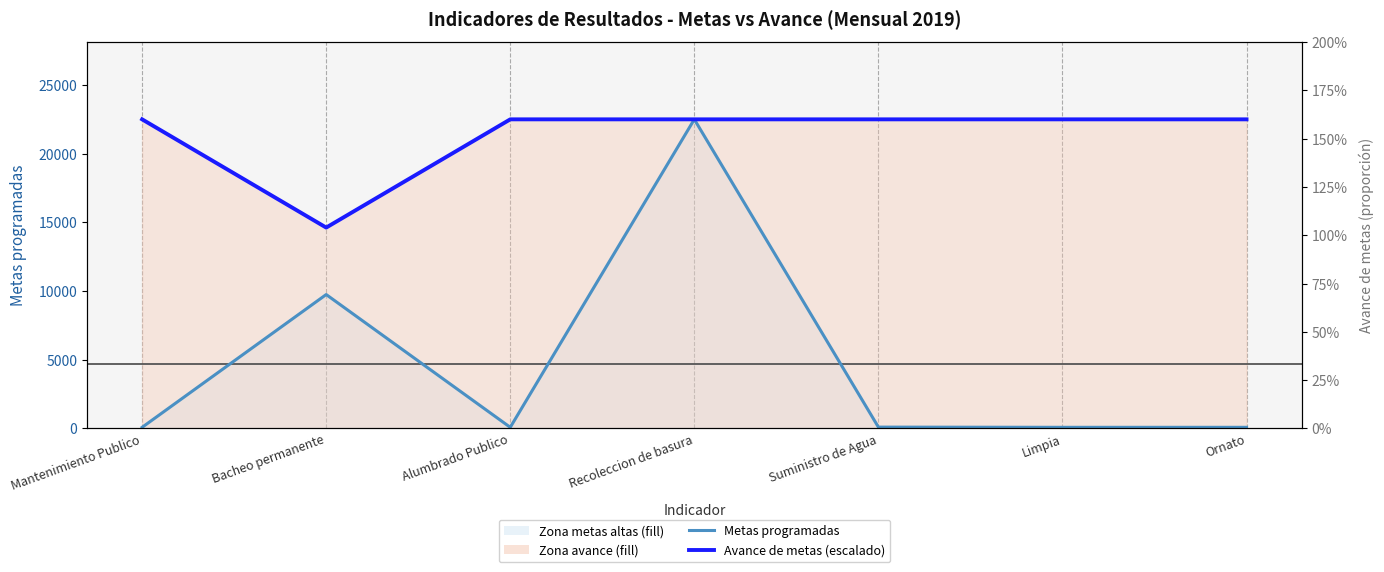

At which category does Metas programadas reach its first local peak?

Bacheo permanente